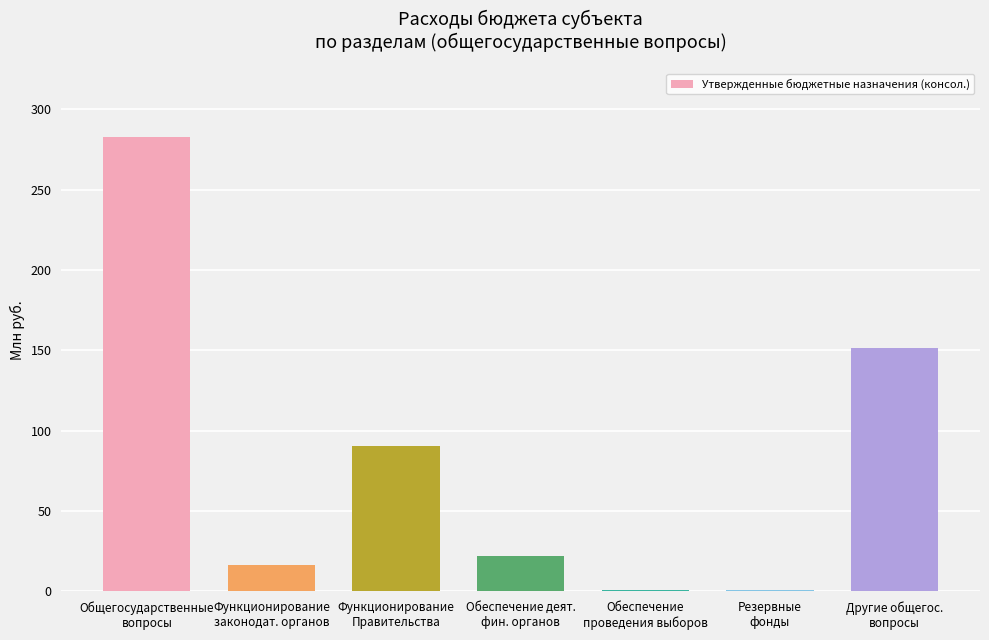

Are the bars horizontal?

No